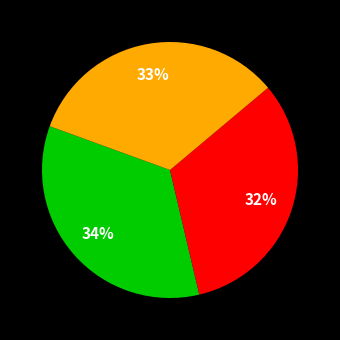

To the nearest percent, what is the difference between the largest and smallest slice percentages?

2%